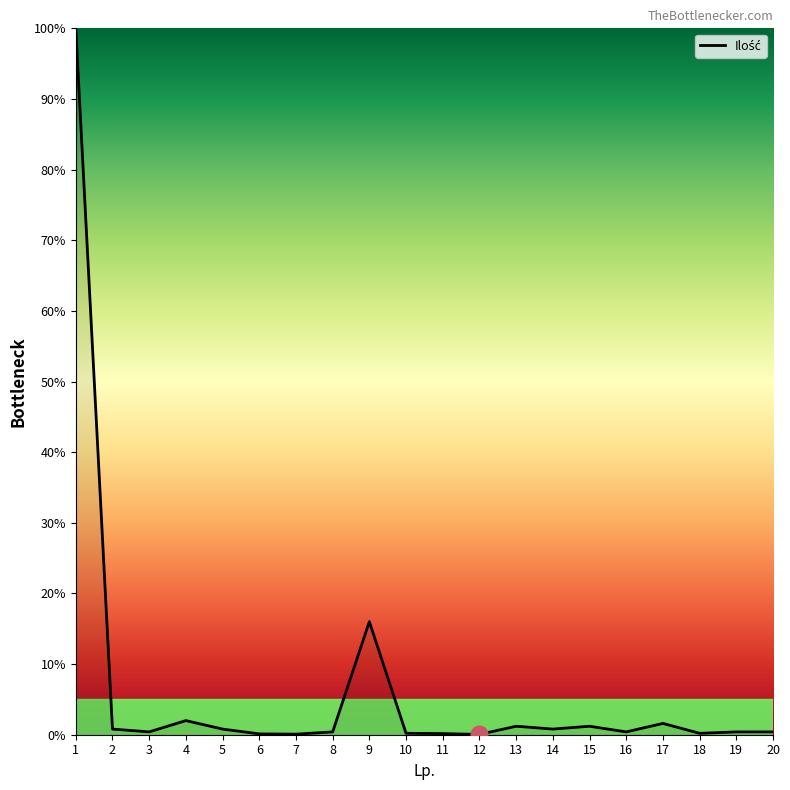

How many series are shown in this chart?

1